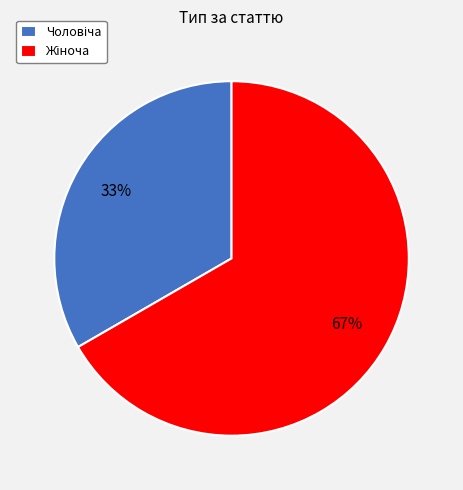

Does any single category account for the majority?

Yes